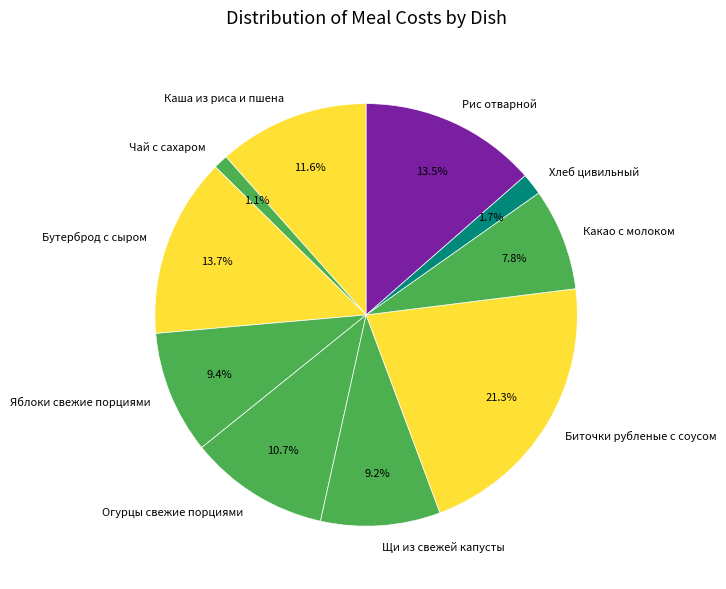

Which has a higher value, Какао с молоком or Рис отварной?

Рис отварной